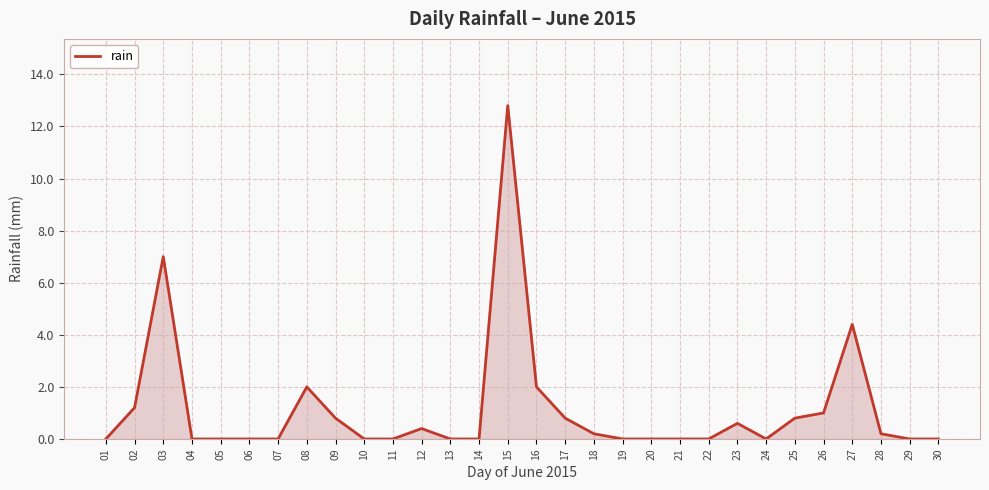

Where is the data nearest to the value 6?

03